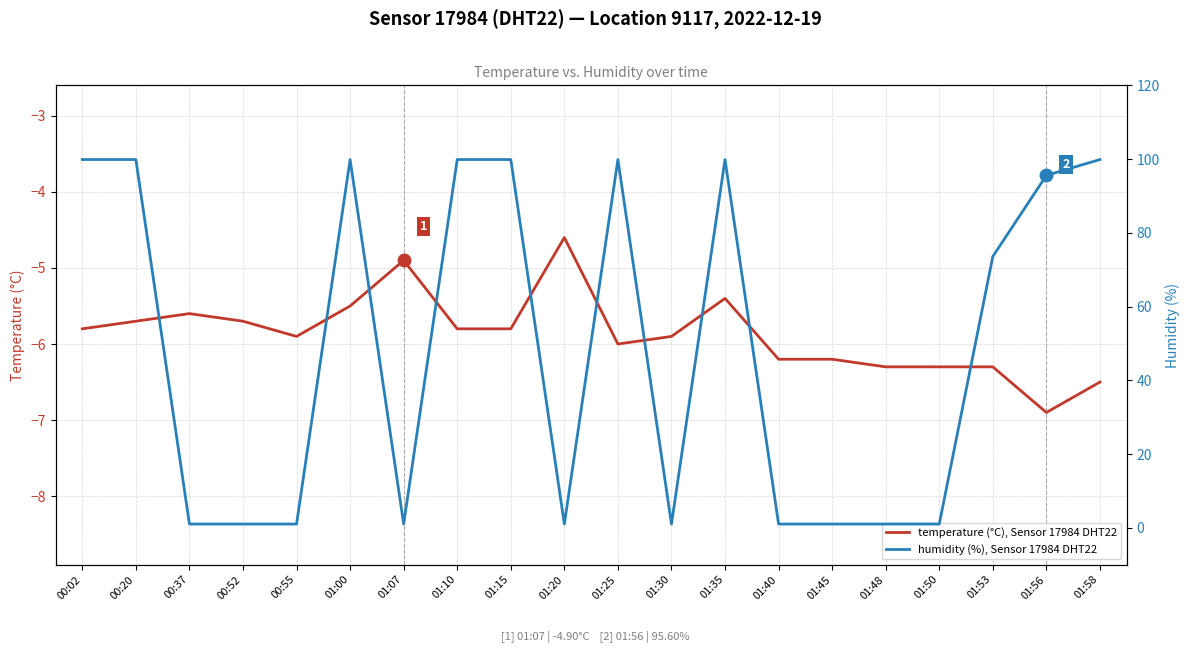

Rank the series by their maximum value, from lowest to highest.

temperature (°C), Sensor 17984 DHT22, humidity (%), Sensor 17984 DHT22